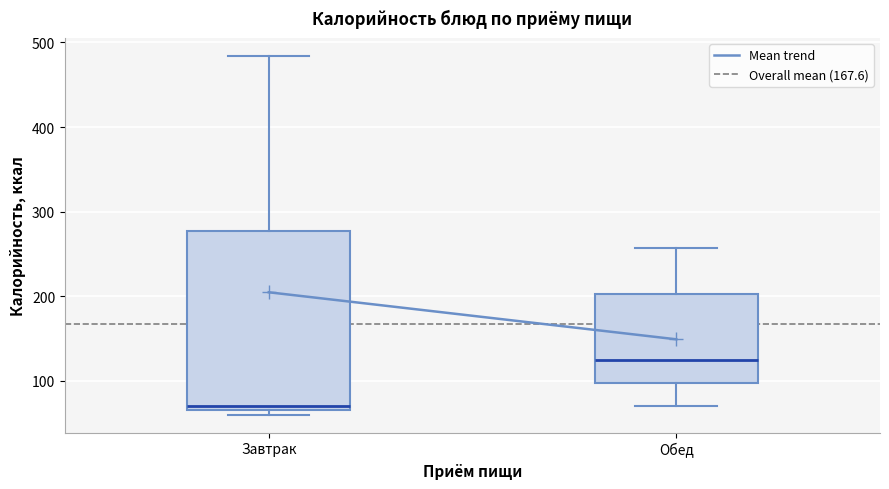

Which box is the tallest, from its lower edge to its upper edge?

Завтрак